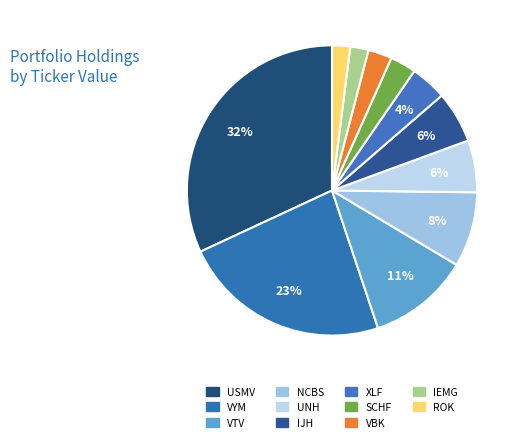

Rank the categories by value from highest to lowest.

USMV, VYM, VTV, NCBS, UNH, IJH, XLF, SCHF, VBK, IEMG, ROK